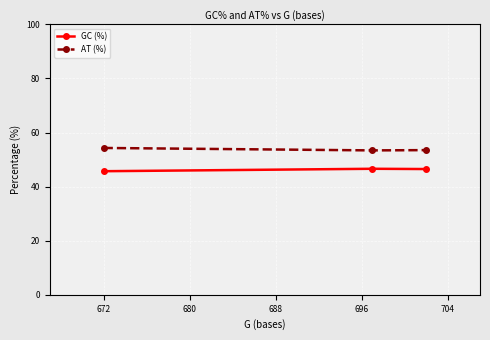

Which series has the largest total across all categories?

AT (%)